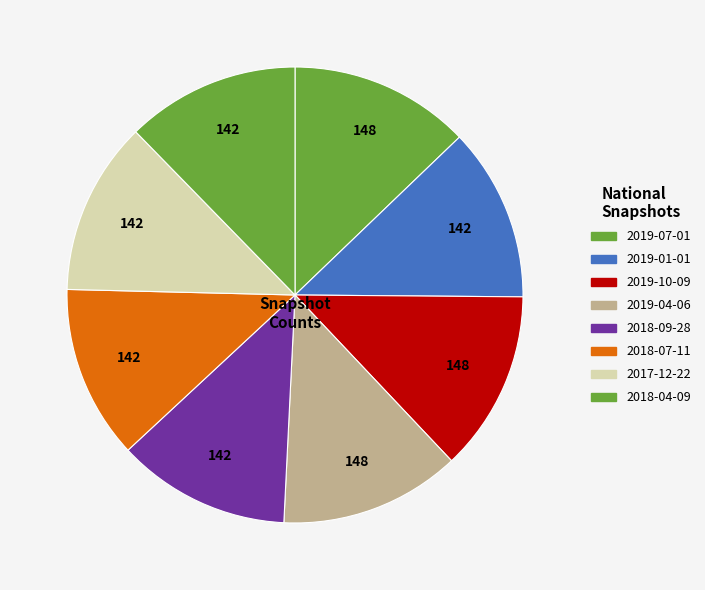

Rank the categories by value from highest to lowest.

2019-07-01, 2019-10-09, 2019-04-06, 2019-01-01, 2018-09-28, 2018-07-11, 2017-12-22, 2018-04-09